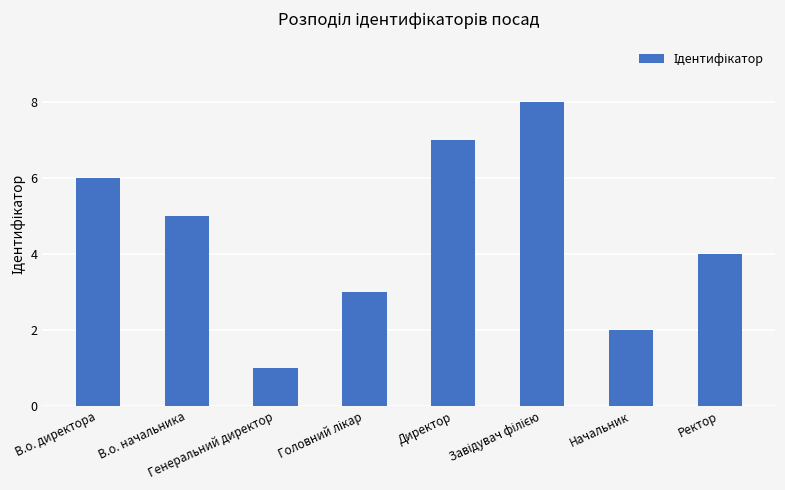

What is the greatest value displayed?

8